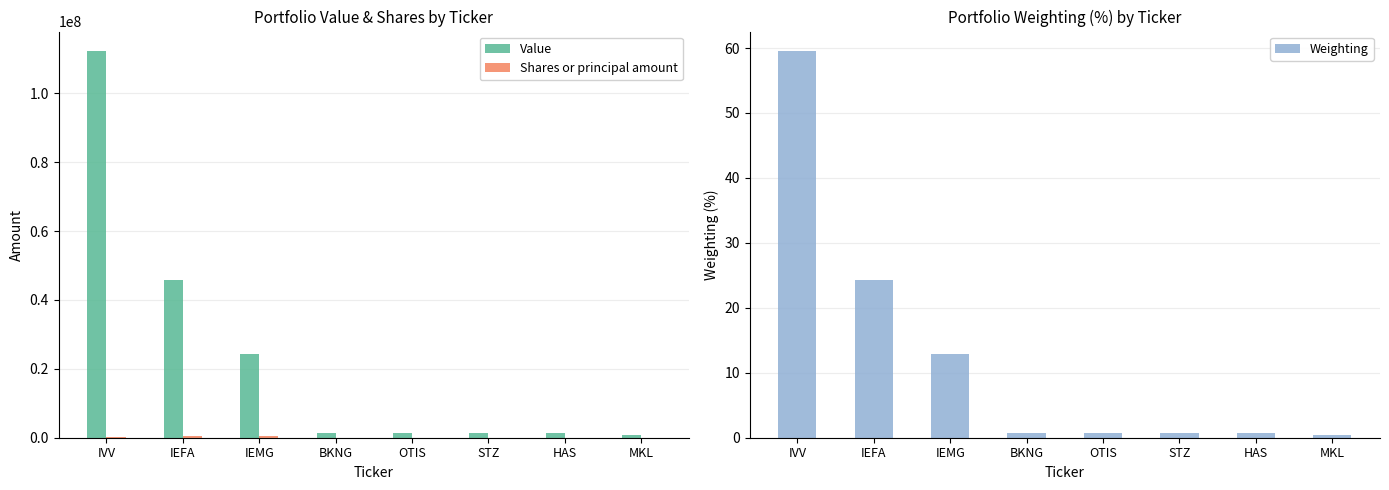

Are the bars horizontal?

No